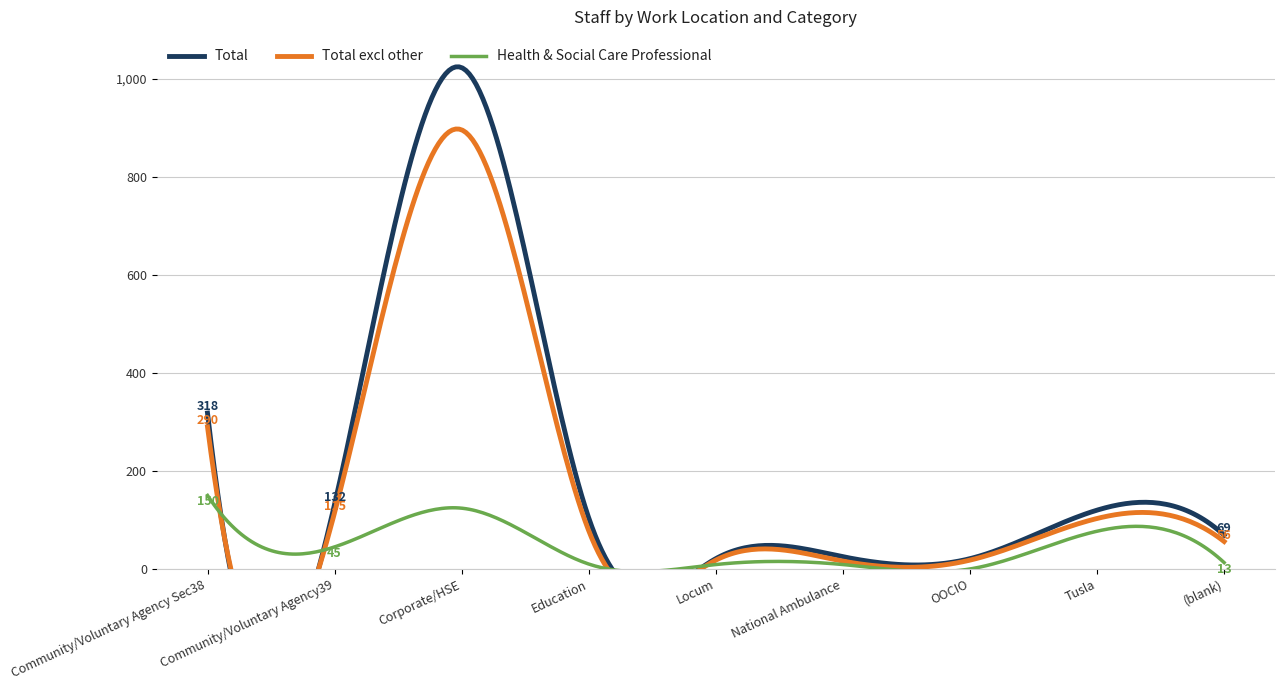

How many data points does each series have?

9